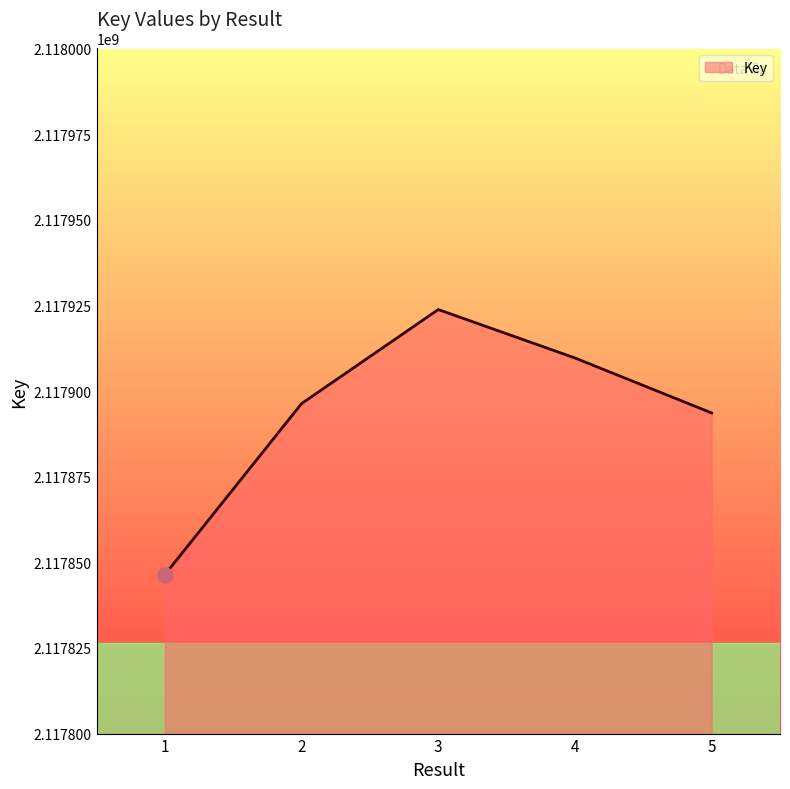

Between 5 and 1, which is larger?

5